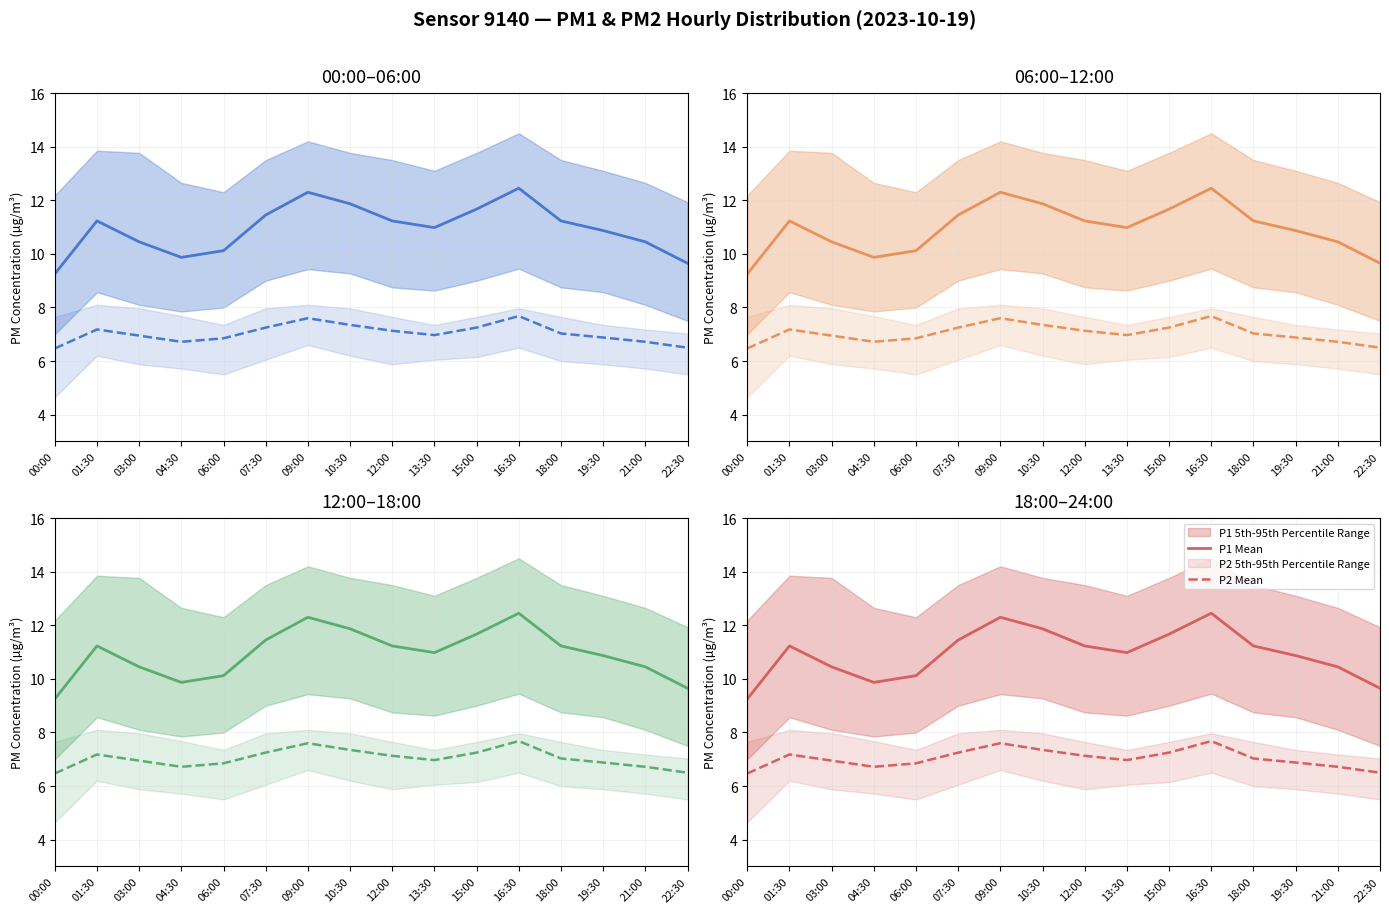

Rank the series at 00:00 from highest to lowest value.

P1 Mean, P2 Mean